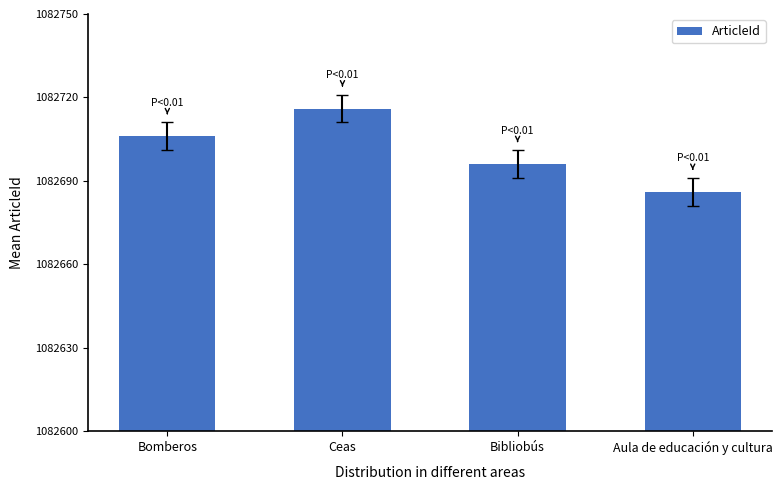

Count the number of categories in the chart.

4